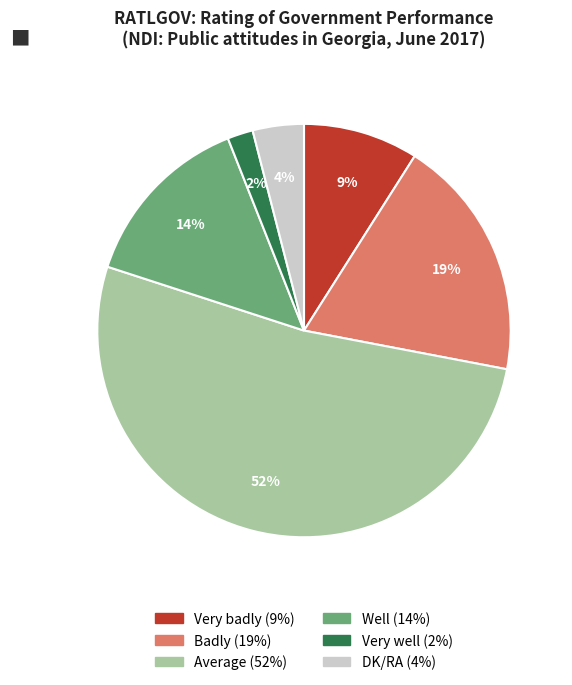

Which slice is the smallest?

Very well